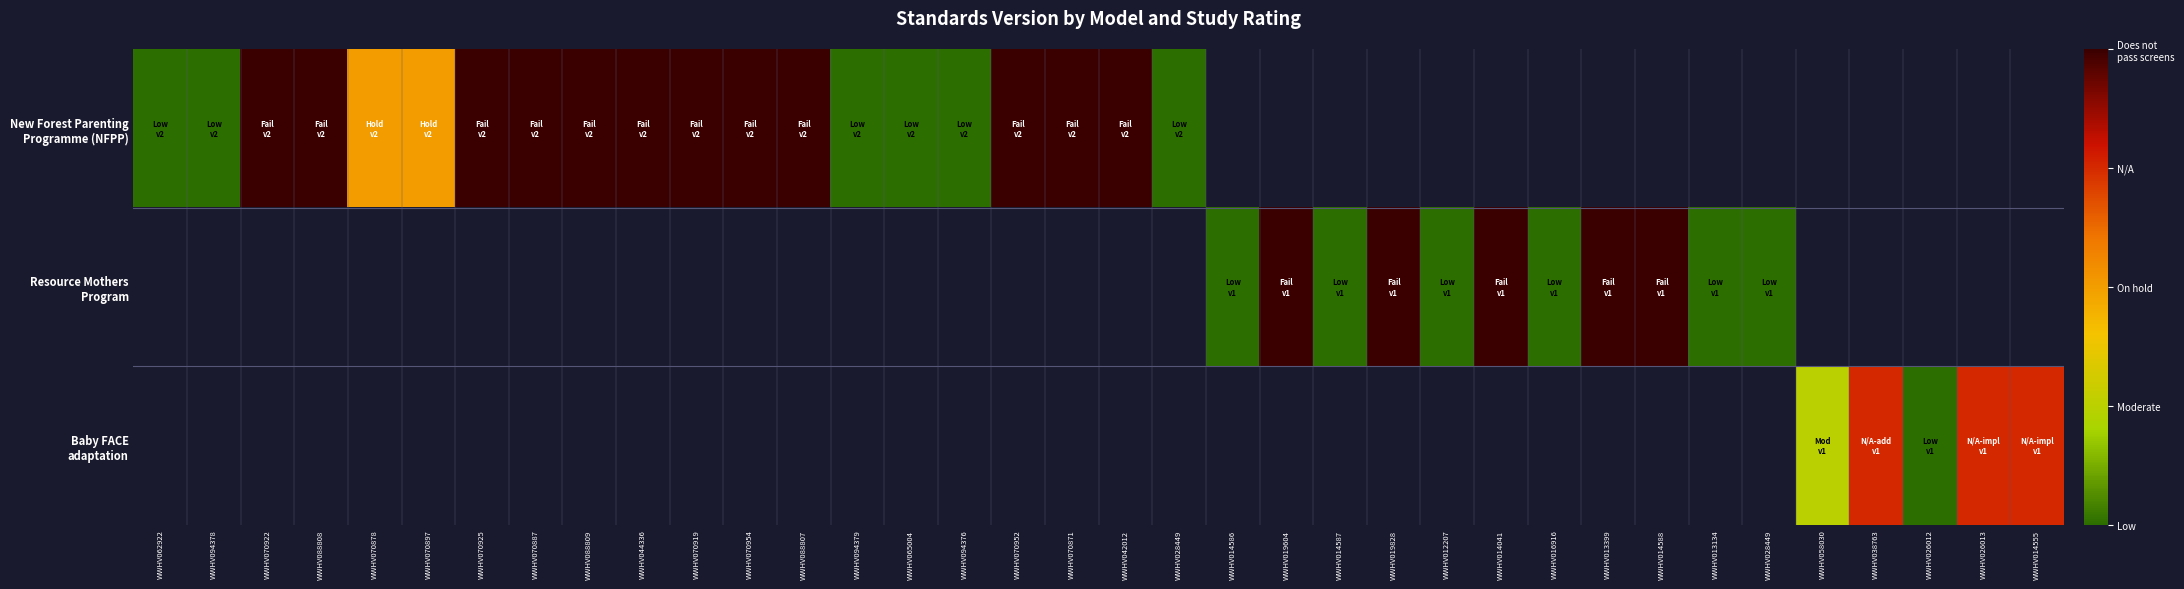

Rank the categories by New Forest Parenting Programme (NFPP) value from lowest to highest.

WWHV062922, WWHV094378, WWHV094379, WWHV065004, WWHV094376, WWHV028449, WWHV070878, WWHV070897, WWHV070922, WWHV088808, WWHV070925, WWHV070887, WWHV088809, WWHV044336, WWHV070919, WWHV070954, WWHV088807, WWHV070952, WWHV070871, WWHV042012, WWHV014586, WWHV019604, WWHV014587, WWHV019828, WWHV012207, WWHV014041, WWHV016916, WWHV013399, WWHV014588, WWHV013134, WWHV028449, WWHV058030, WWHV038763, WWHV026012, WWHV026013, WWHV014555